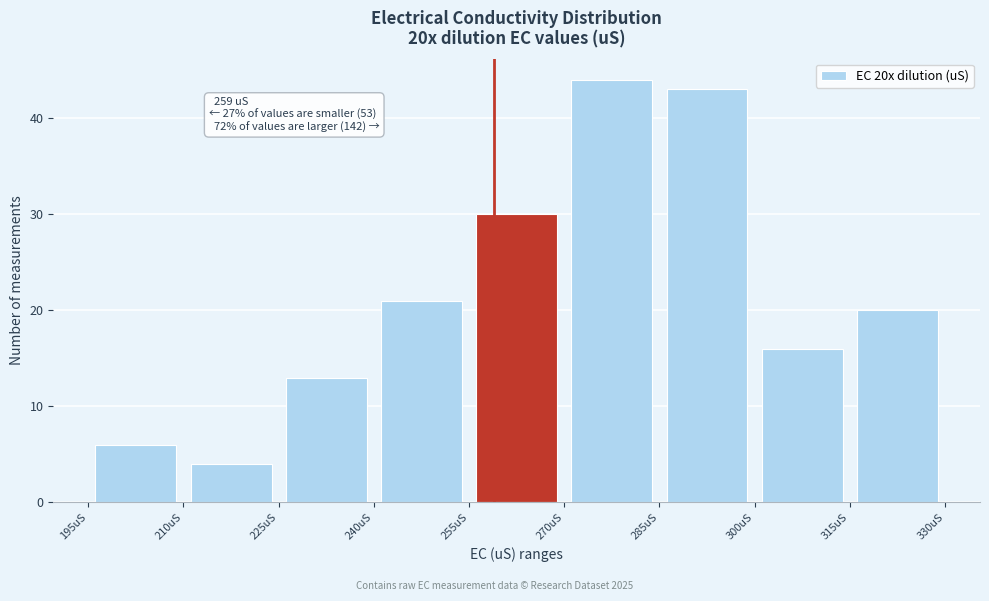

Over which range of the x-axis is the bar tallest?

270 to 285